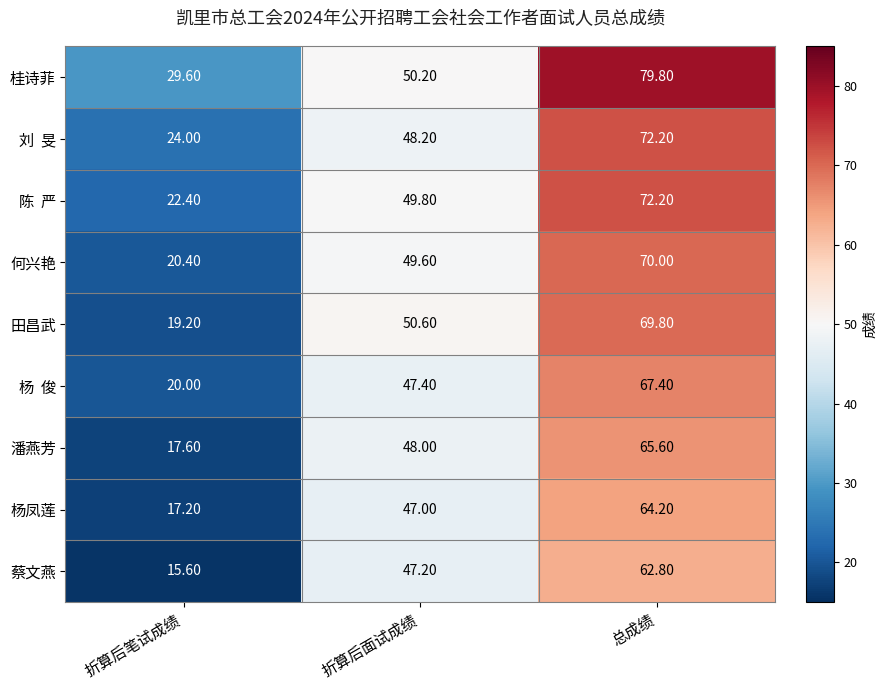

At which label is 杨凤莲 closest to 40?

折算后面试成绩